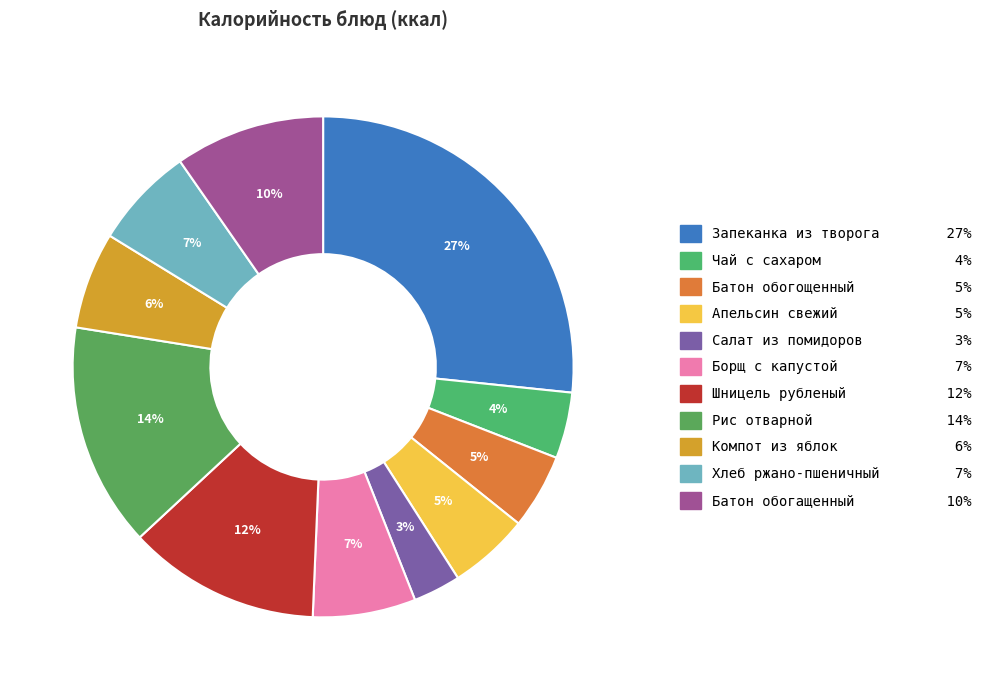

Which slice is the smallest?

Салат из помидоров